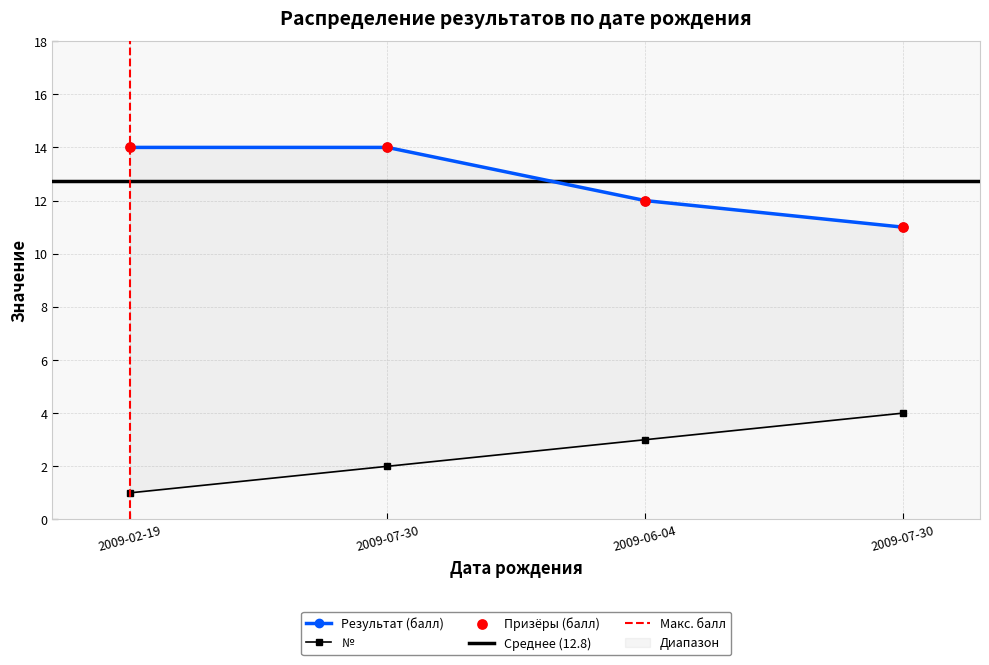

Which series contains the lowest Y value?

№